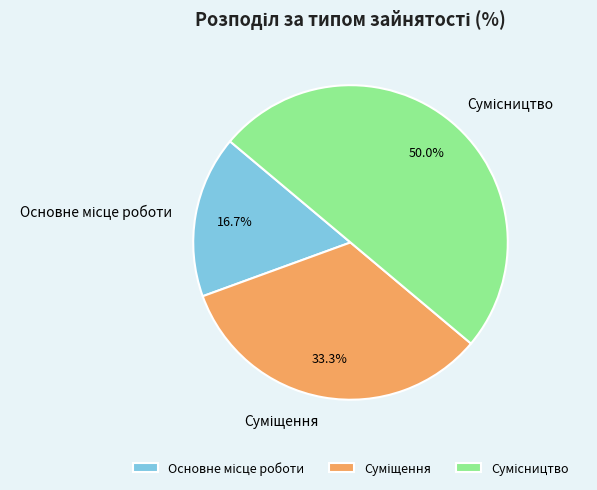

To the nearest percent, what portion does Сумісництво represent?

50%